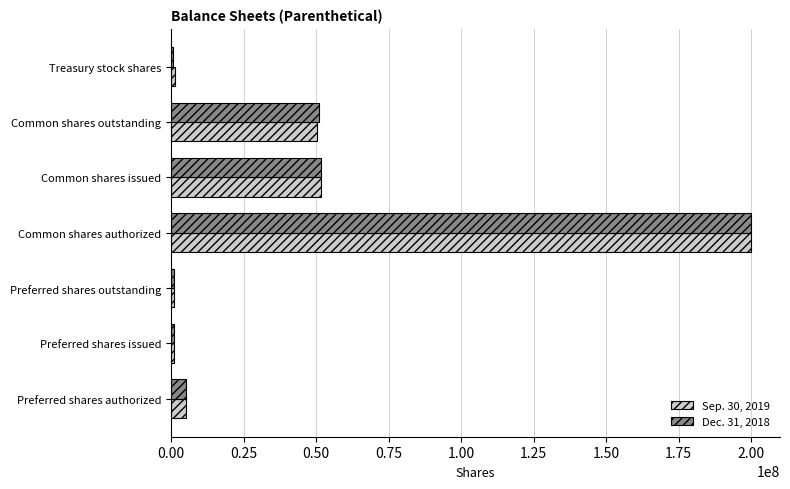

At which category does the chart reach its peak across all series?

Common shares authorized